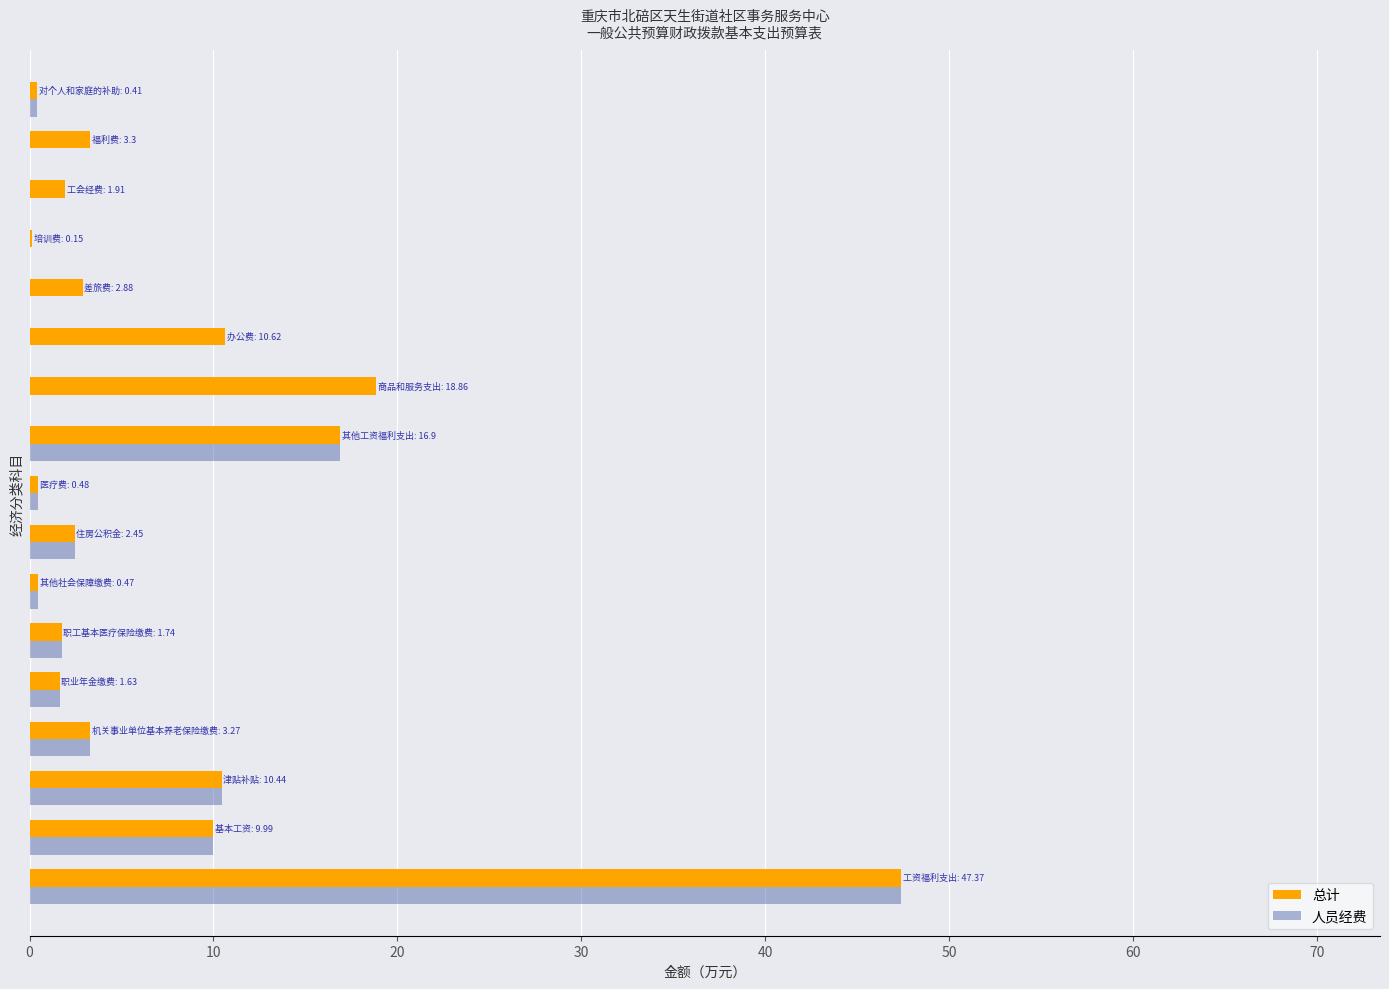

What is the sum of all 总计 values?

132.9